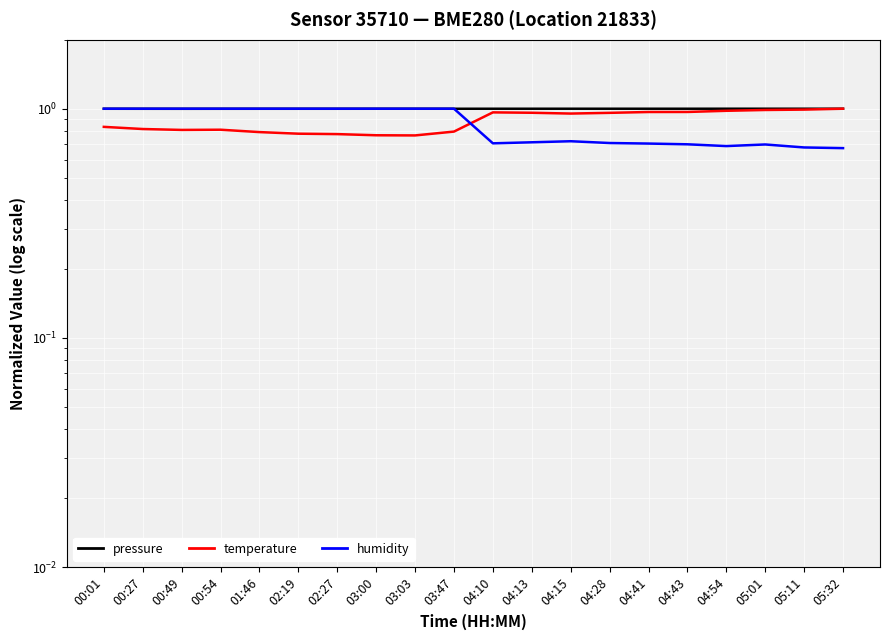

At how many categories does at least one series exceed 0?

20